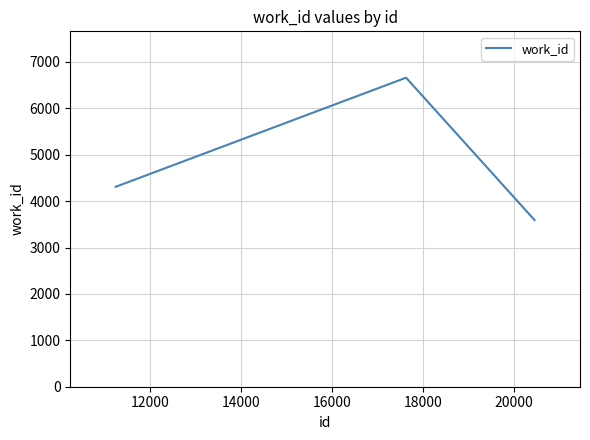

What is the average value?

4853